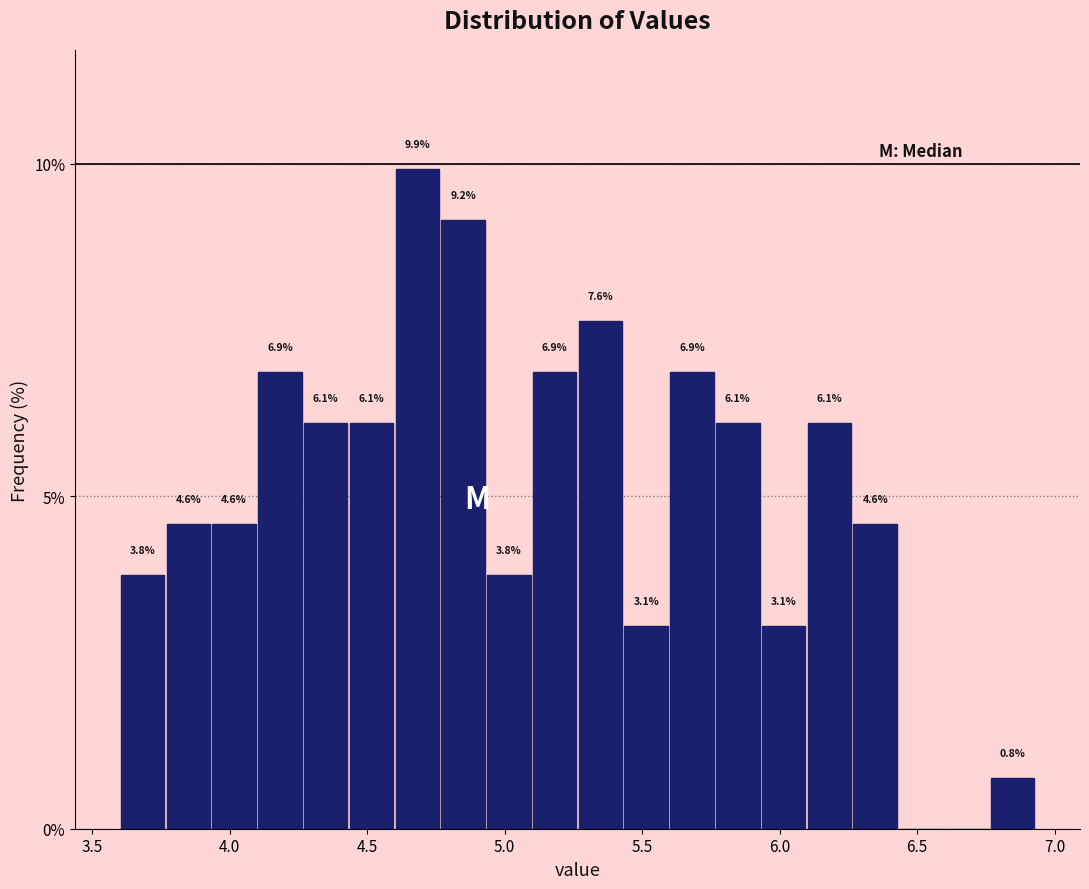

Around what value on the x-axis is the tallest bar? Give the approximate position of its centre, as read against the axis.

4.70